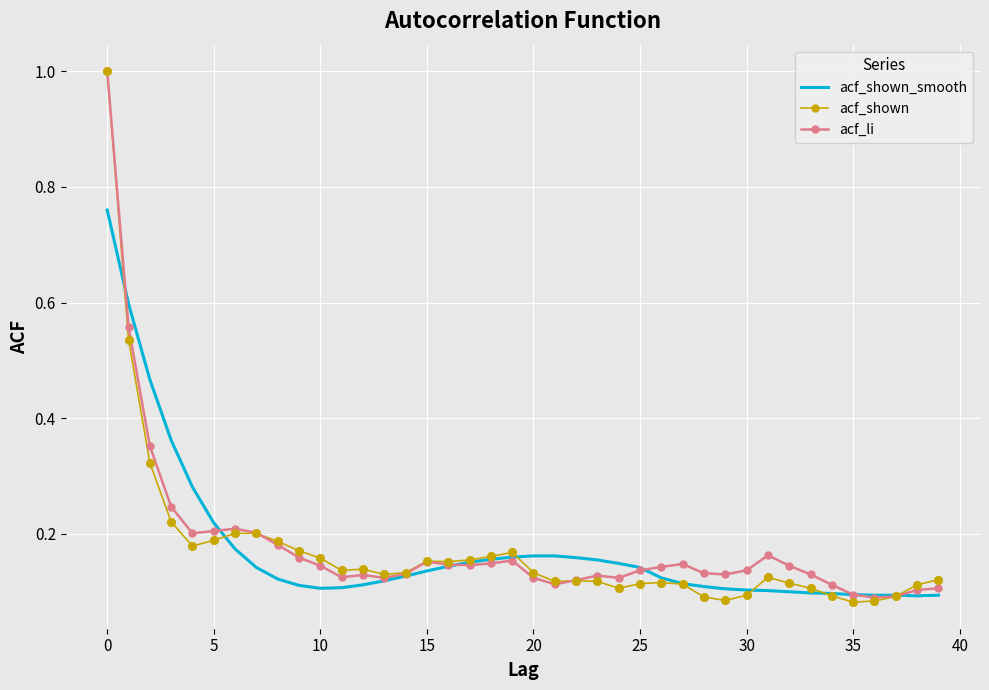

What are all the series names shown in the legend?

acf_shown_smooth, acf_shown, acf_li